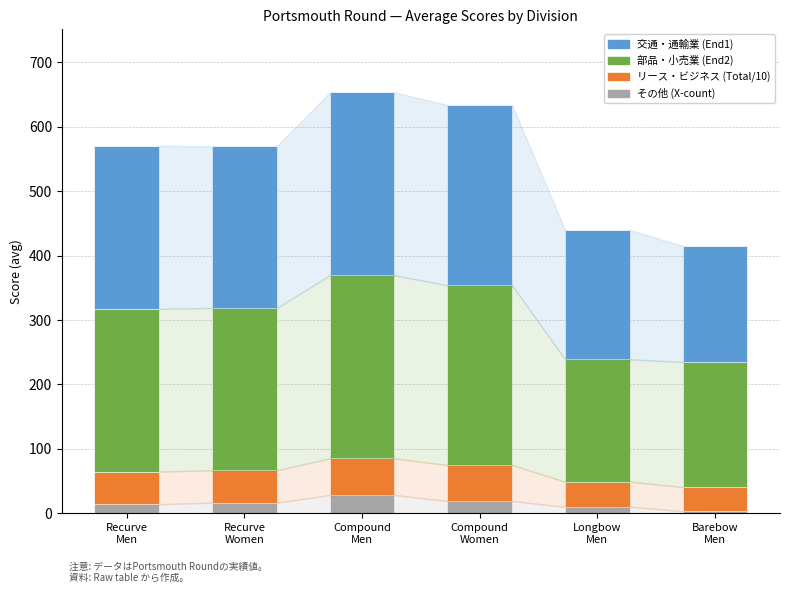

What is the maximum value for その他 (X-count)?

28.3